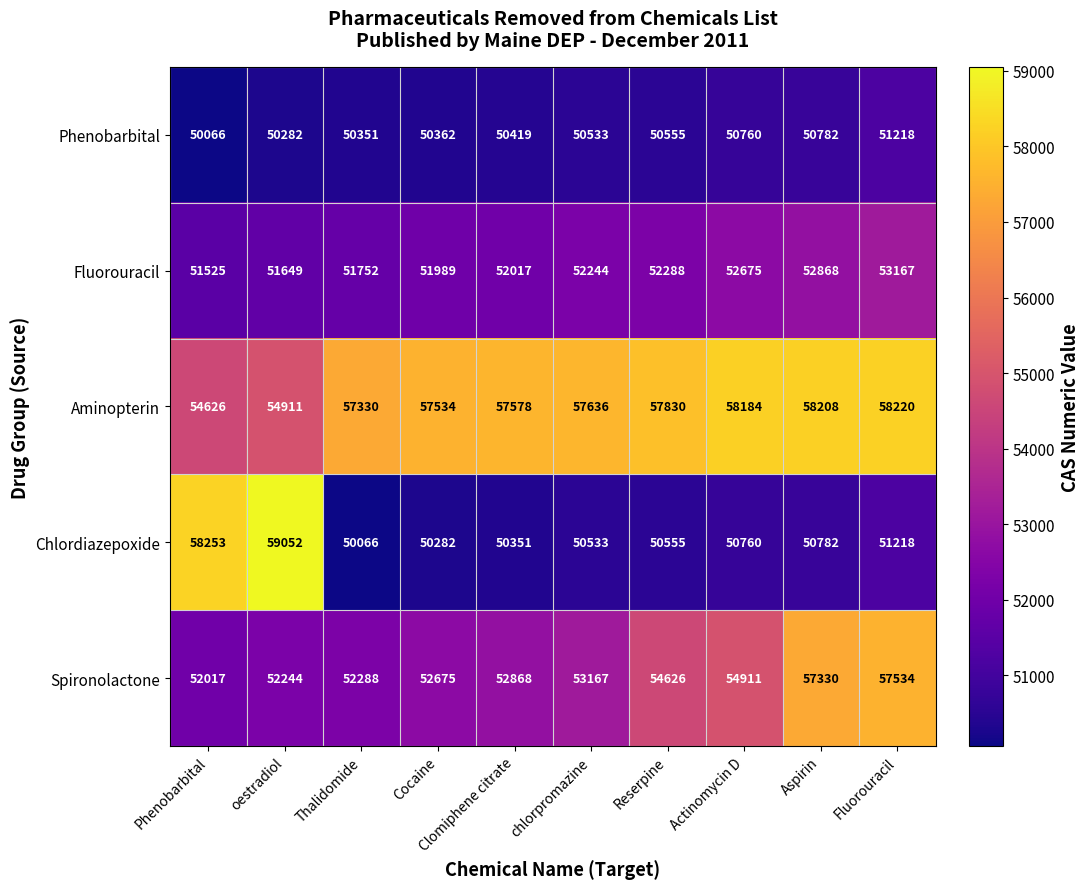

How many values in the Chlordiazepoxide series are below 50760?

5